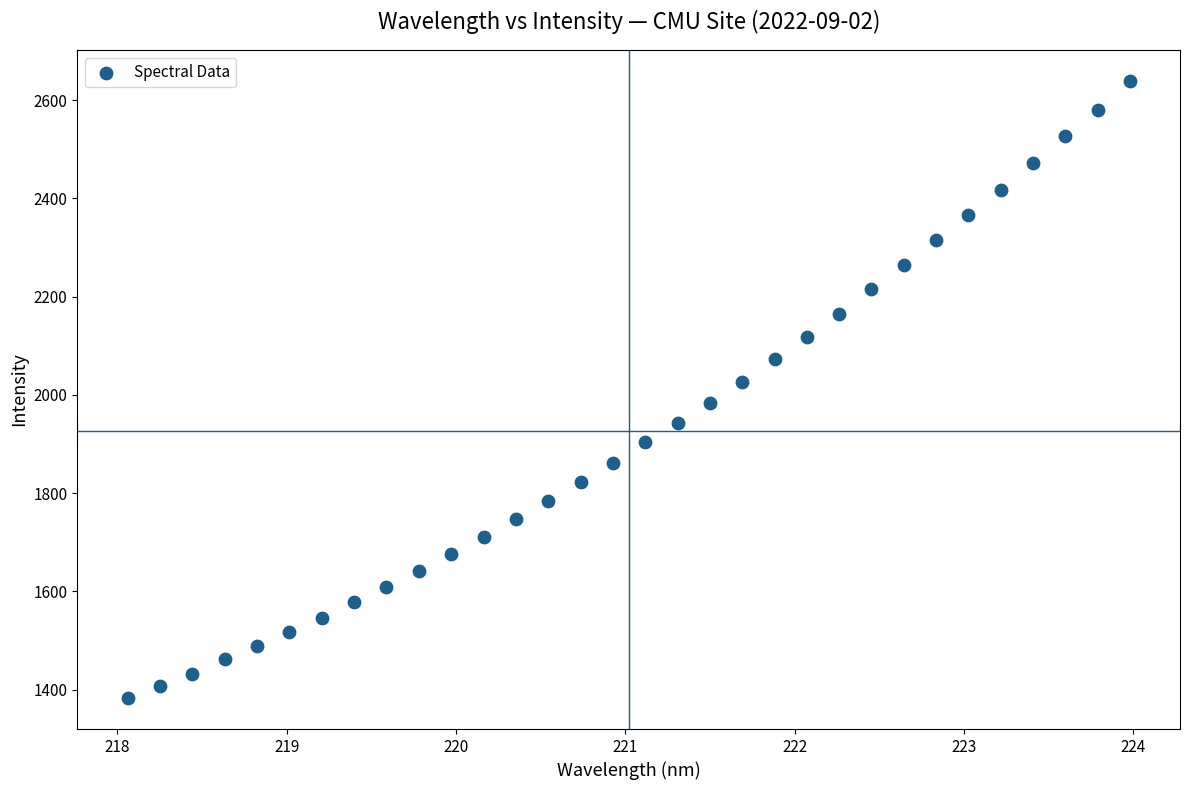

What is the range of X values (max minus min)?

5.9